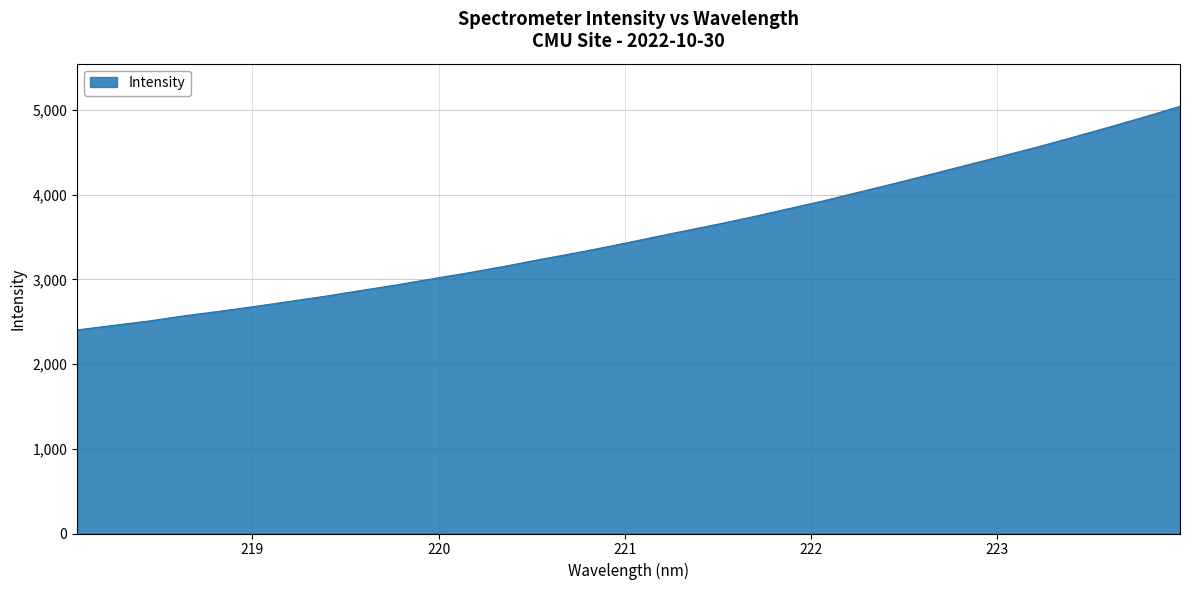

What is the greatest value displayed?

5044.3